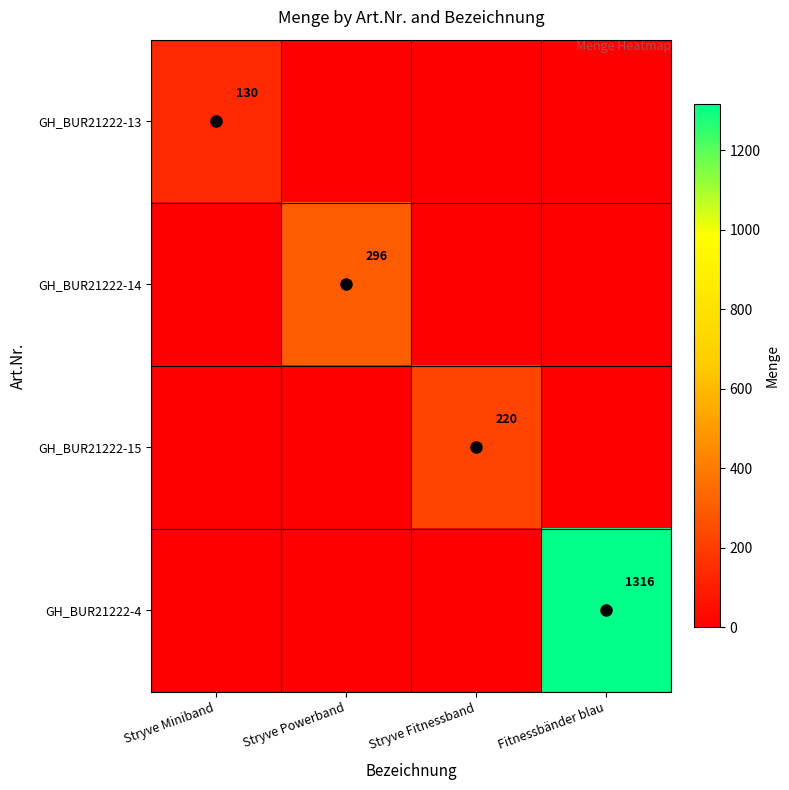

At which category is the sum across all series the highest?

Fitnessbänder blau